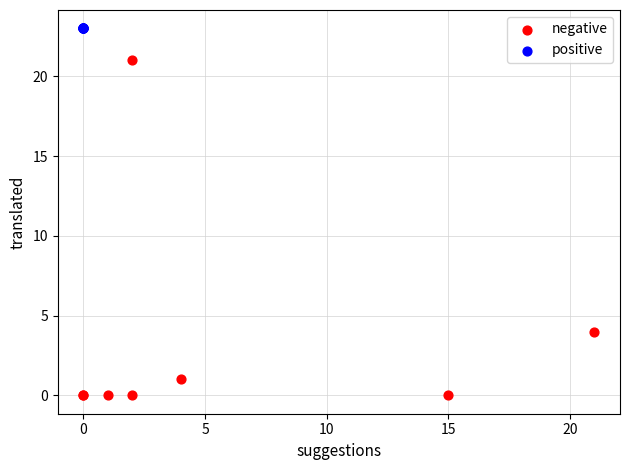

What are all the series names shown in the legend?

negative, positive